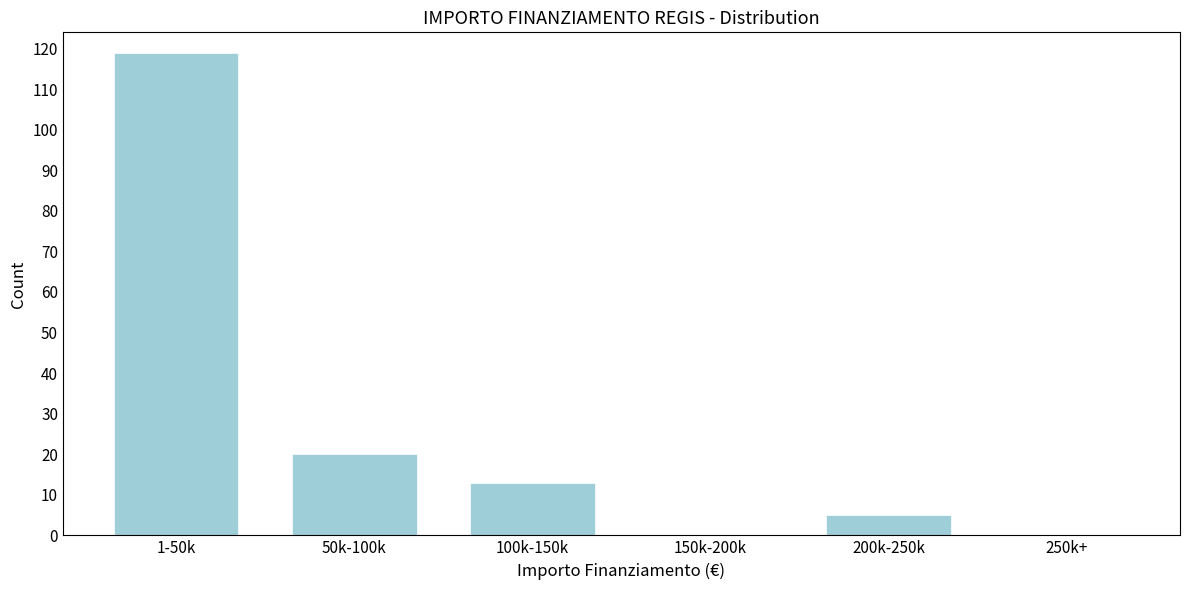

Reading left to right, transcribe all the data shown in this chart.

1-50k=119	50k-100k=20	100k-150k=13	150k-200k=0	200k-250k=5	250k+=0